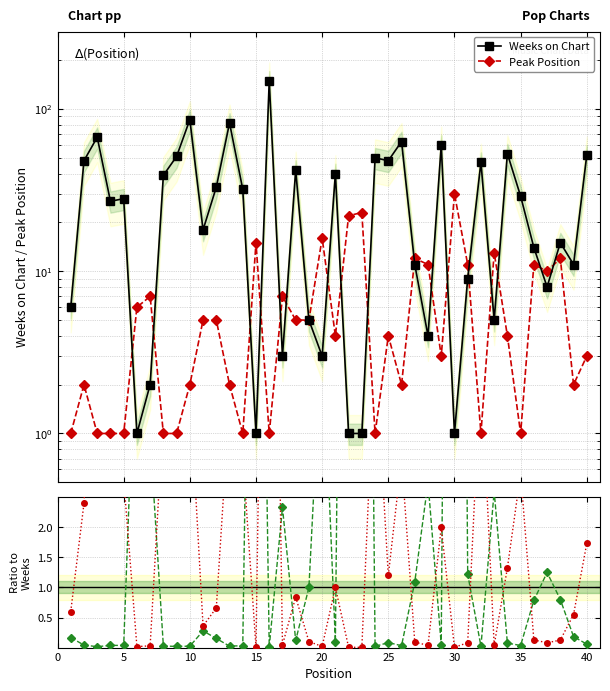

Does the chart have visible grid lines?

Yes